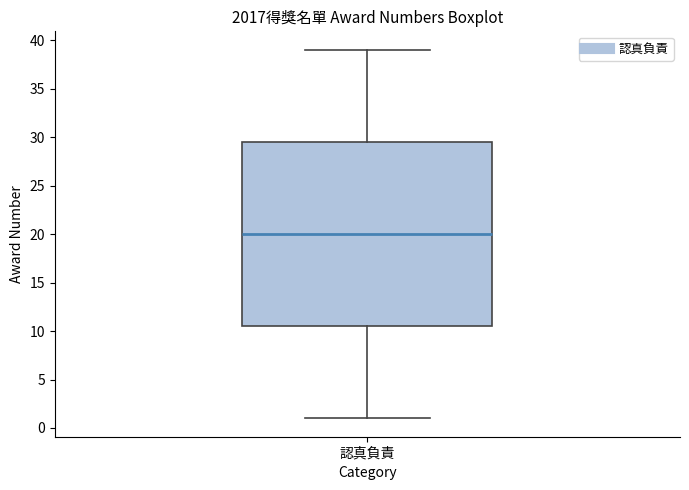

Read this box plot against the y-axis: the position of the median line, the range covered by the box, and the ends of both whiskers. The values are not printed on the chart, so give them approximately, as read against the axis.

median 20.0, box 10.5 to 29.5, whiskers 1.0 to 39.0